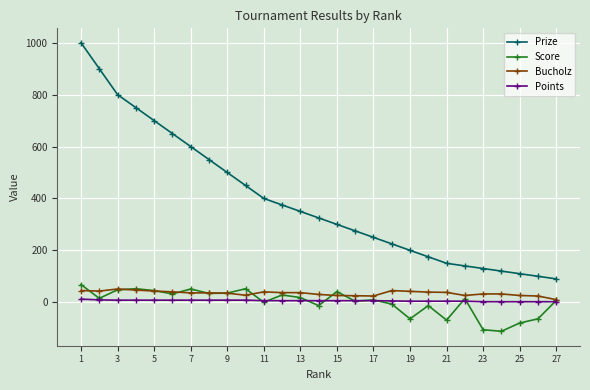

Which series has the widest spread of values?

Prize